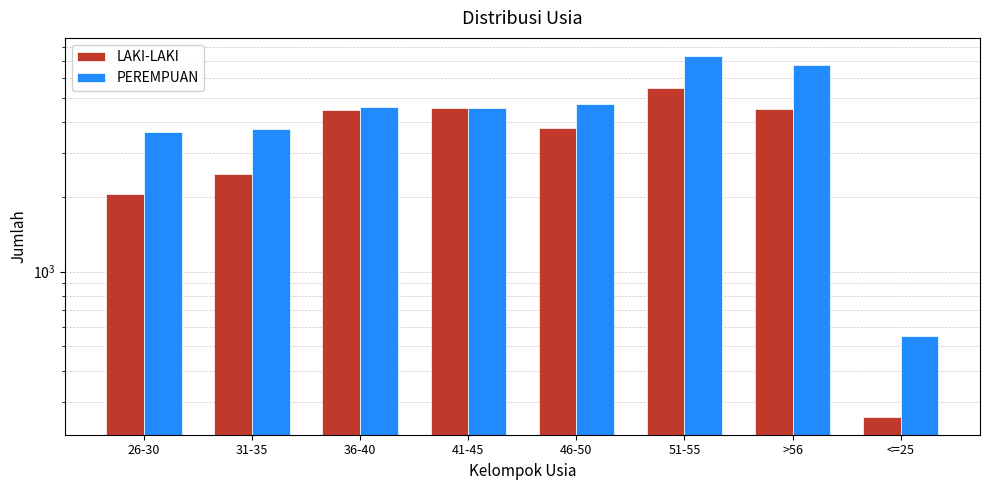

At which label does PEREMPUAN reach its minimum?

<=25